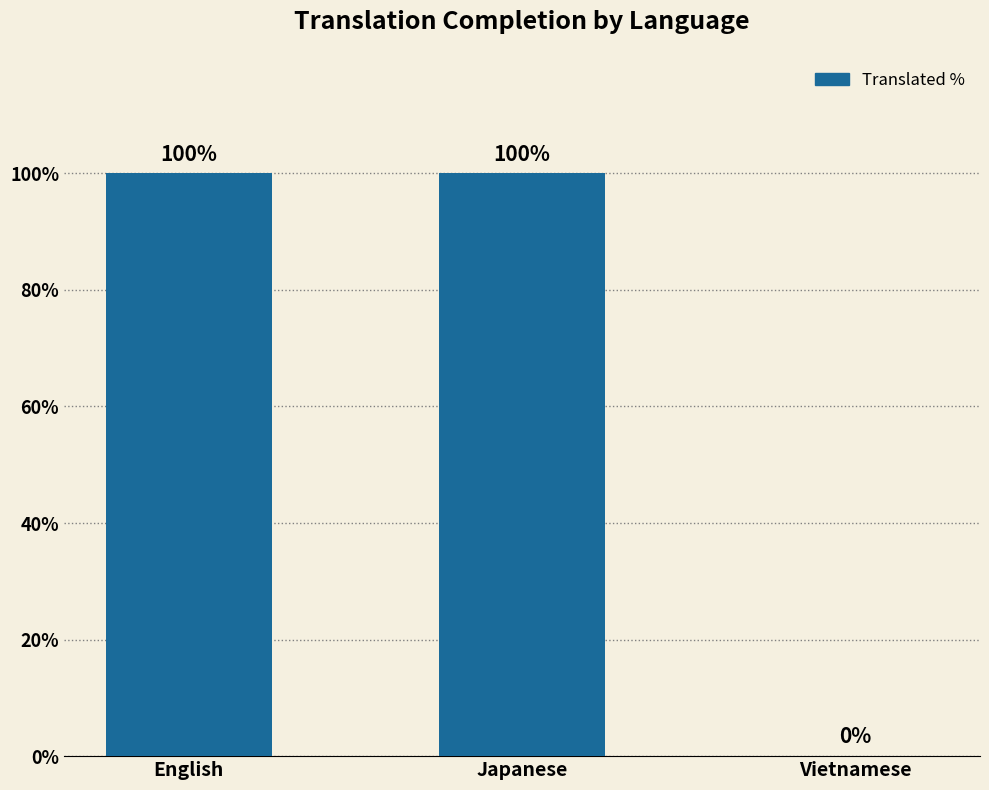

True or false: the data shows 60 at English.

False